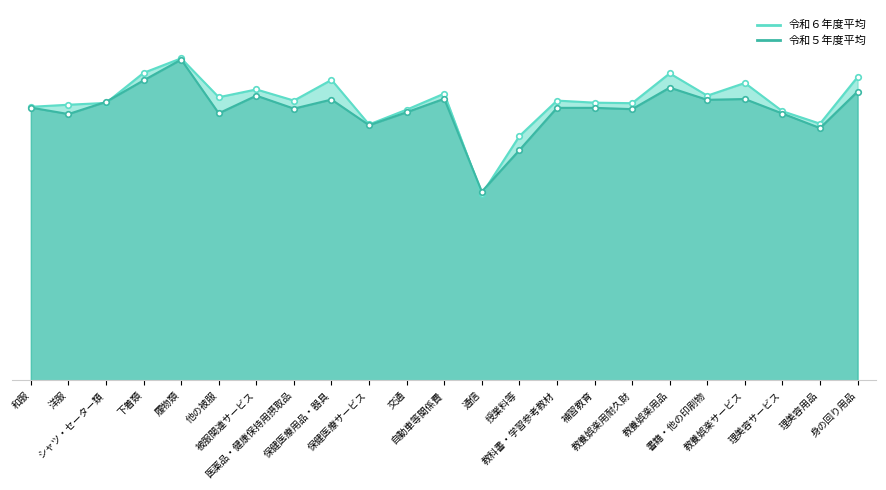

Between which two adjacent categories do 令和６年度平均 and 令和５年度平均 first intersect?

洋服 and シャツ・セーター類